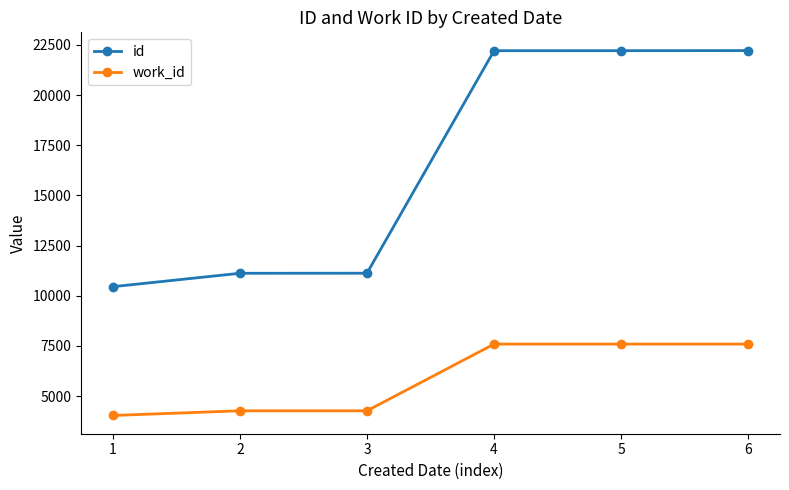

What is the minimum value for id?

10453